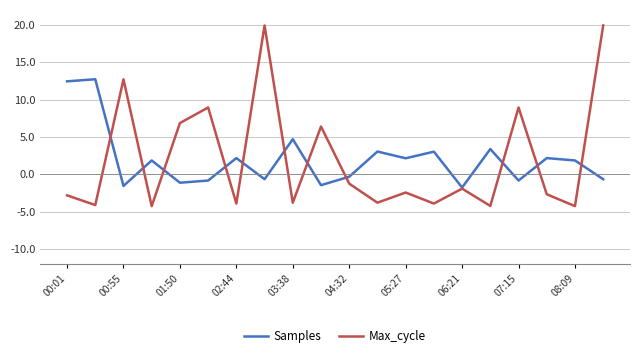

What is the maximum value for Samples?

12.7